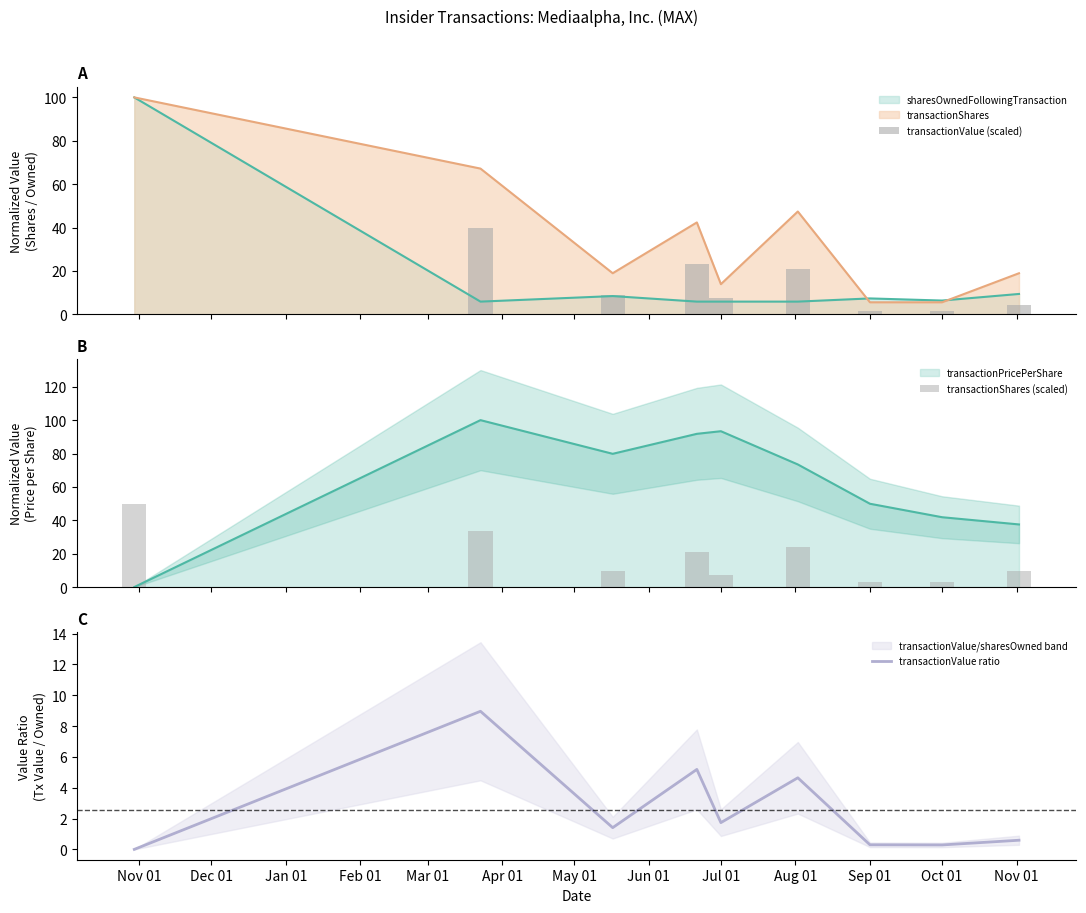

What is the value of the transactionShares (scaled) bar at the 4th from the left?

21.2